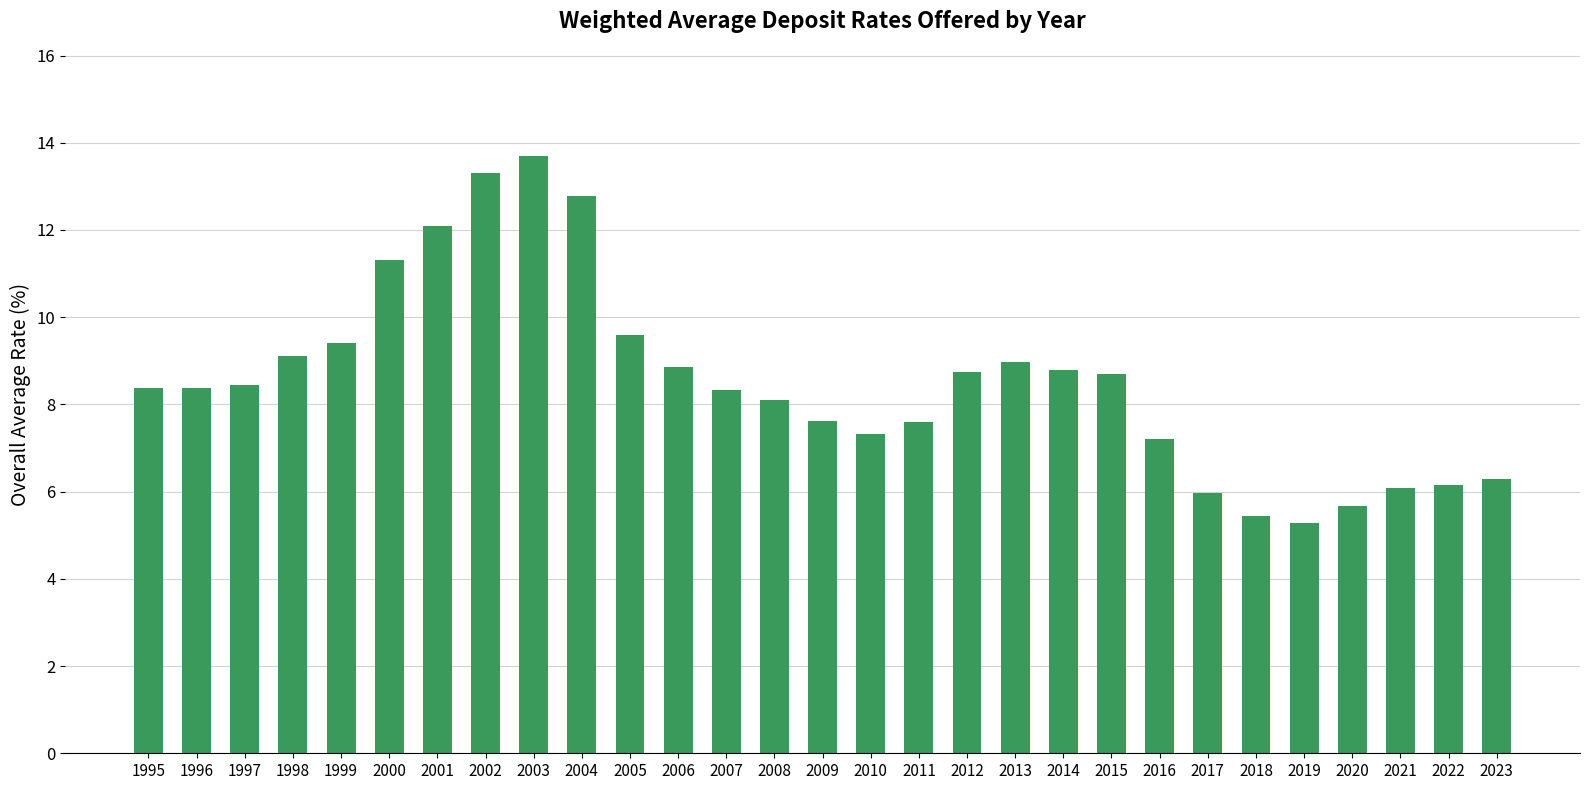

Which category has the lowest value across all series?

2019